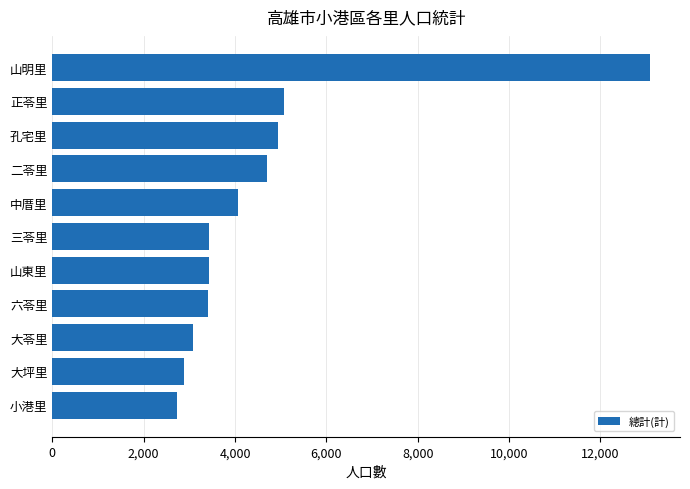

How many distinct data groups are displayed?

1